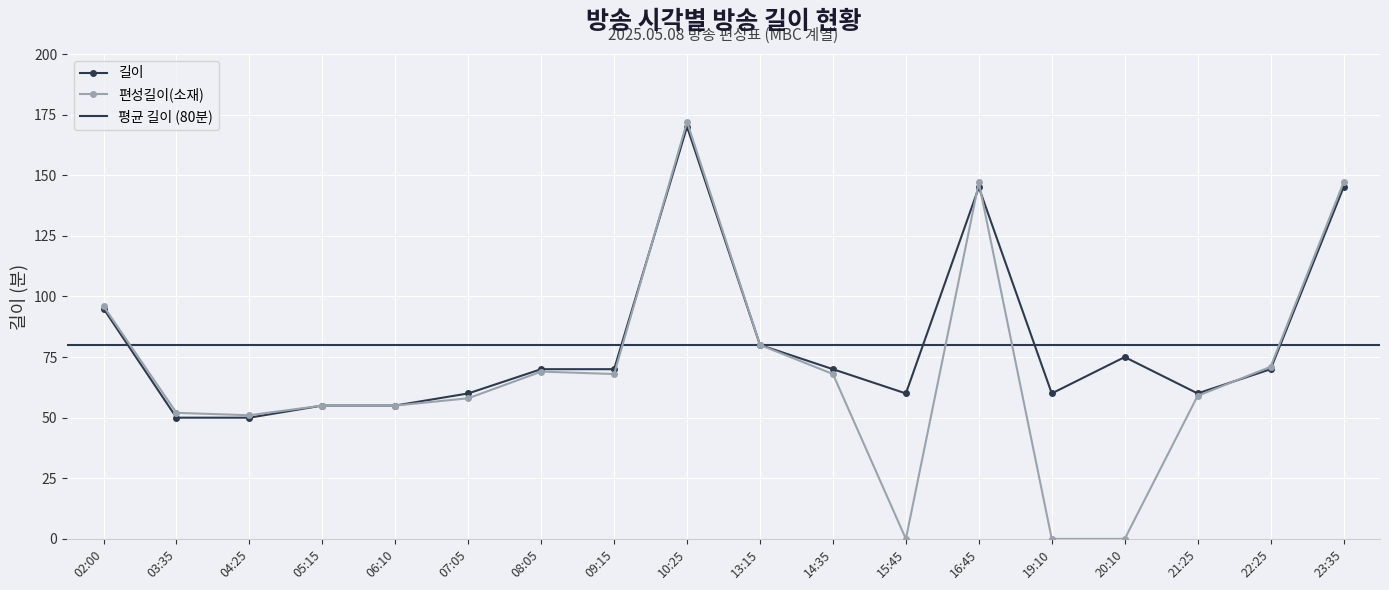

List the labels in order of 편성길이(소재) value, largest first.

10:25, 16:45, 23:35, 02:00, 13:15, 22:25, 08:05, 09:15, 14:35, 21:25, 07:05, 05:15, 06:10, 03:35, 04:25, 15:45, 19:10, 20:10